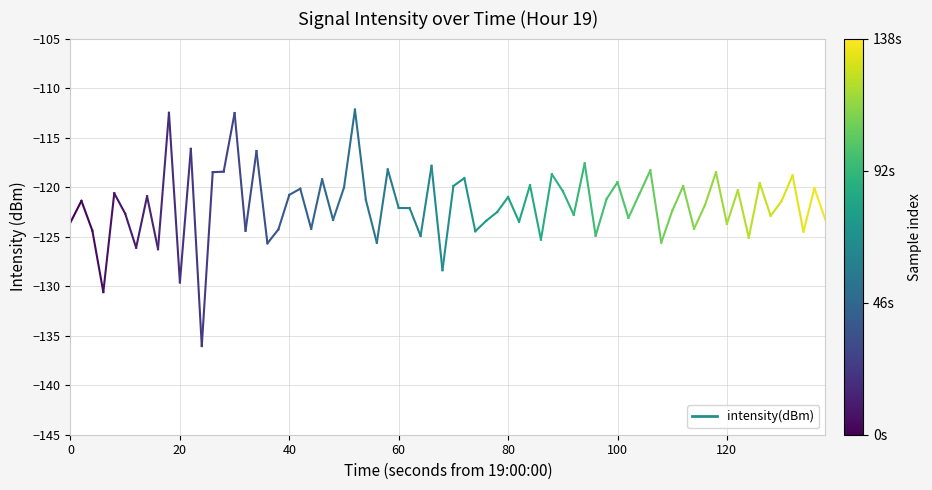

The value at 0 is -192.3. True or false?

False